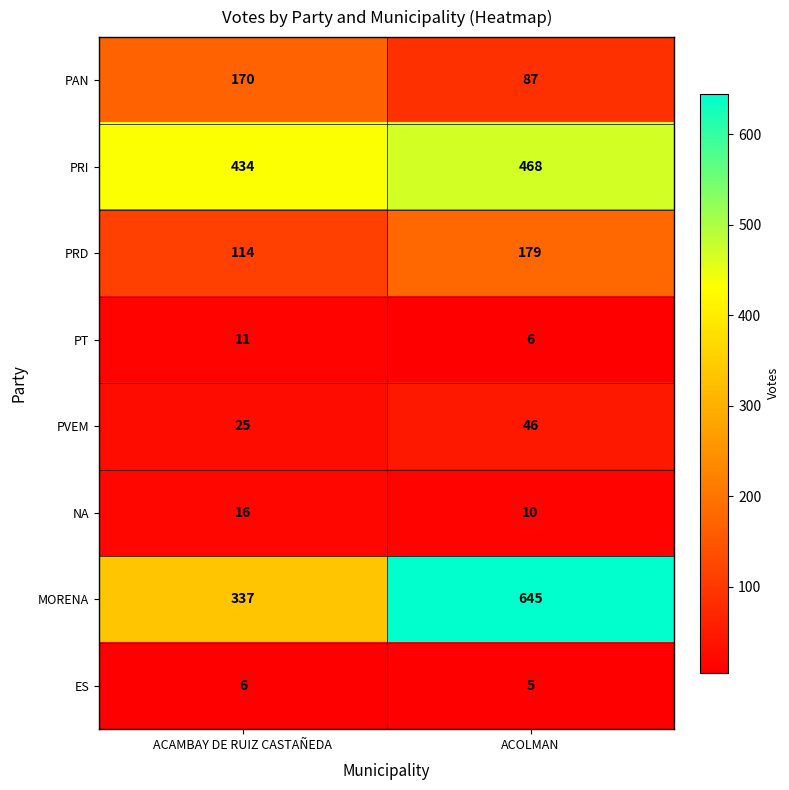

What is the total value across all series at ACOLMAN?

1446